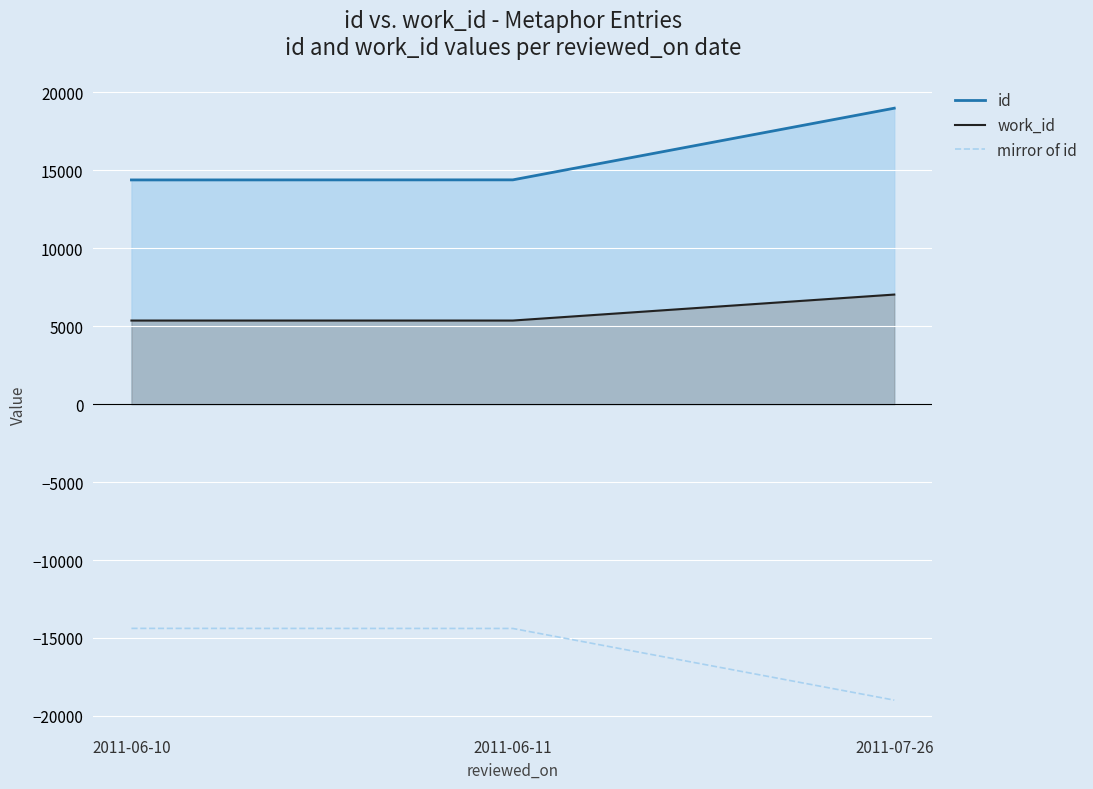

Which category has the lowest value in the id series?

2011-06-10